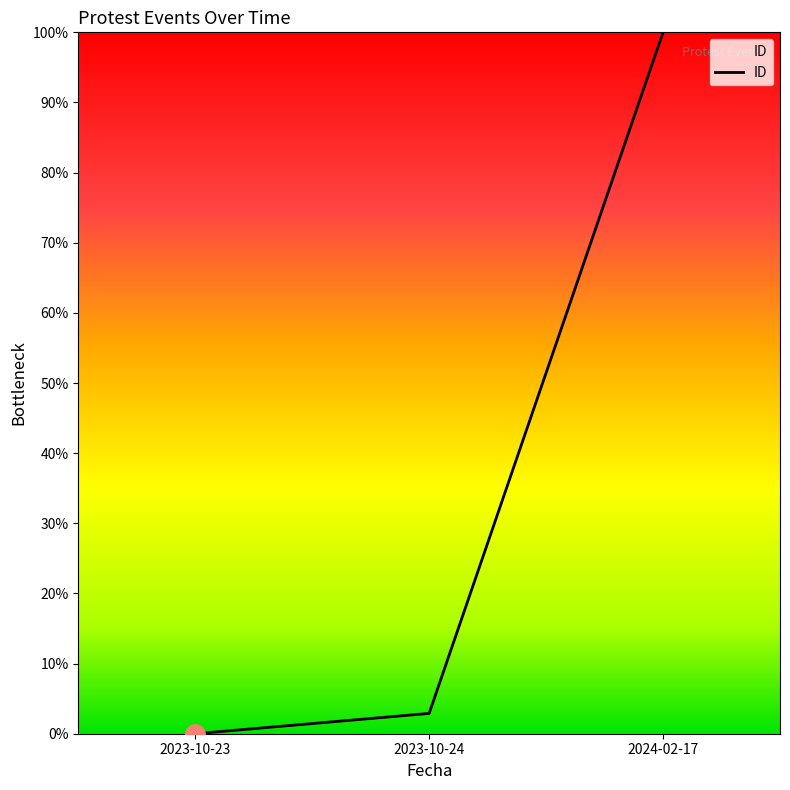

What is the sum of the values at 2023-10-23 and 2023-10-24?

2.9